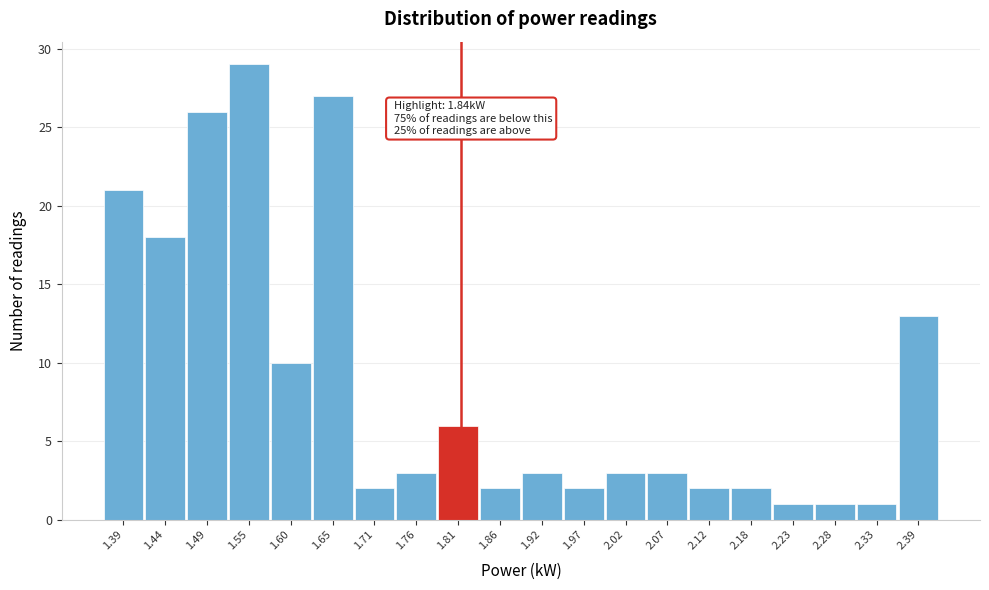

Reading left to right, what are all the values shown in this chart?

1.39=21	1.44=18	1.49=26	1.55=29	1.60=10	1.65=27	1.71=2	1.76=3	1.81=6	1.86=2	1.92=3	1.97=2	2.02=3	2.07=3	2.12=2	2.18=2	2.23=1	2.28=1	2.33=1	2.39=13